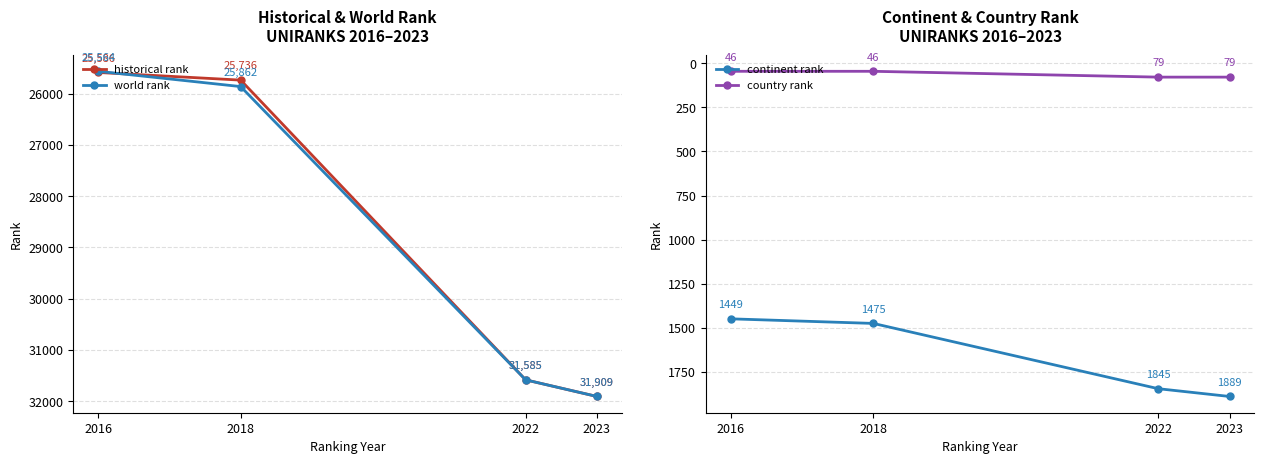

At how many categories does at least one series exceed 17234?

4